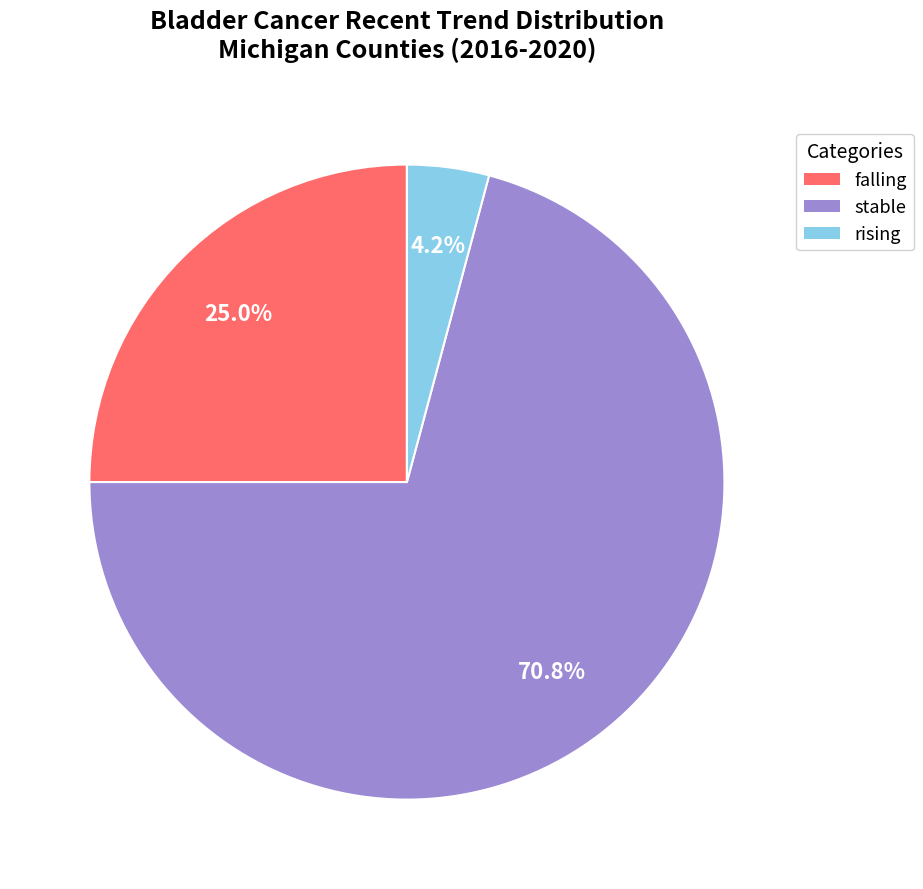

What percentage is the falling slice, to the nearest percent?

25%